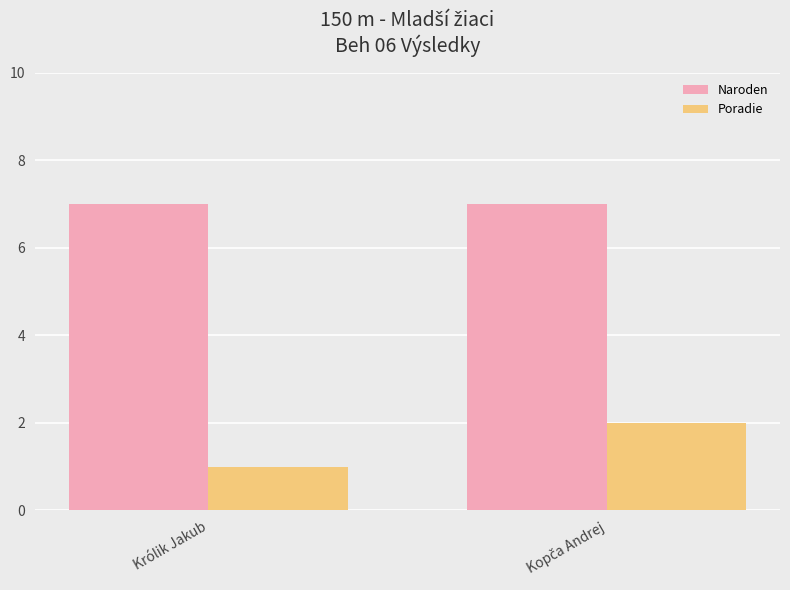

Rank the series by their average value, from highest to lowest.

Naroden, Poradie